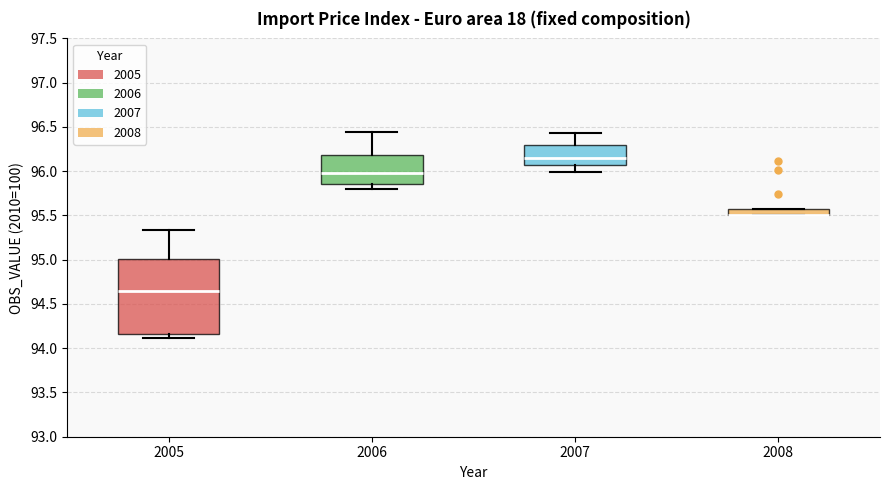

Where is the upper edge of the box at x = 2005 on the y-axis? The values are not printed on the chart, so give them approximately, as read against the axis.

95.00